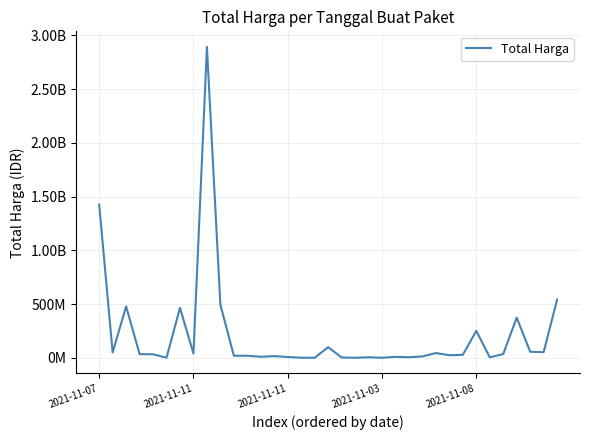

Is this an area chart (filled region under the line)?

No